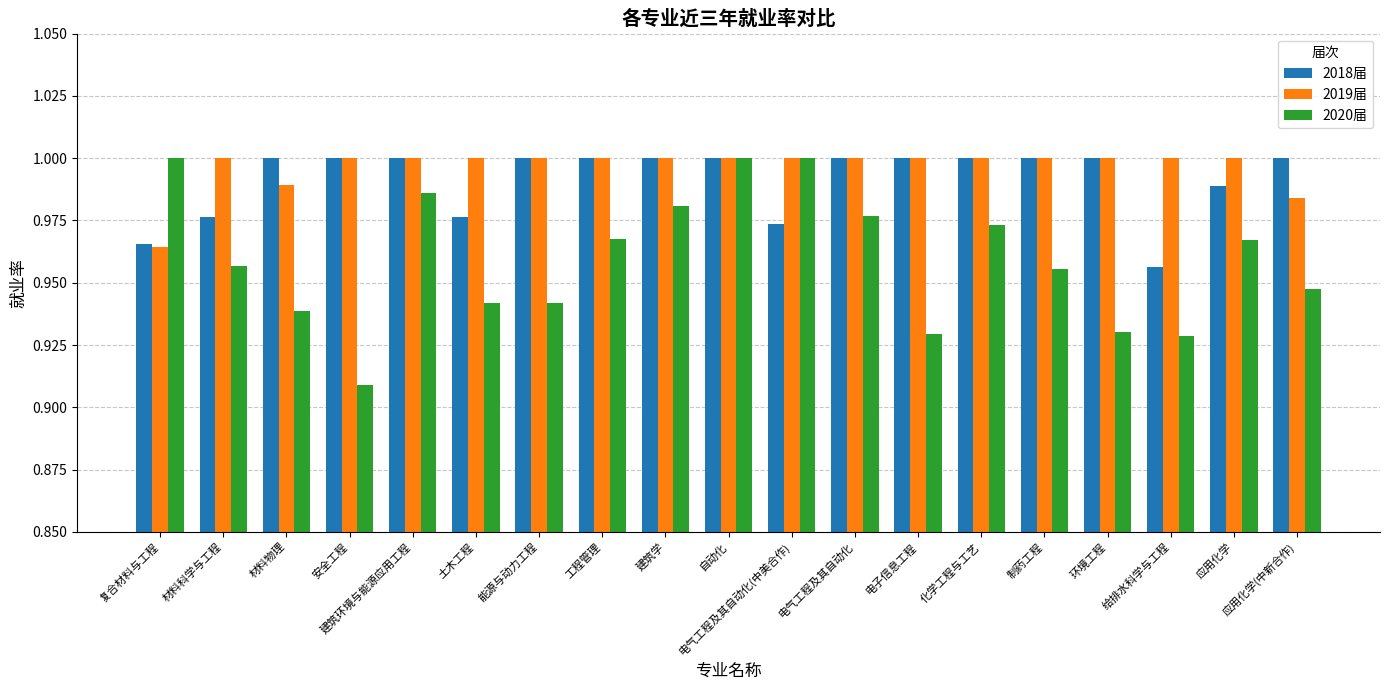

The 2020届 series shows 1.0 at 建筑环境与能源应用工程. True or false?

True